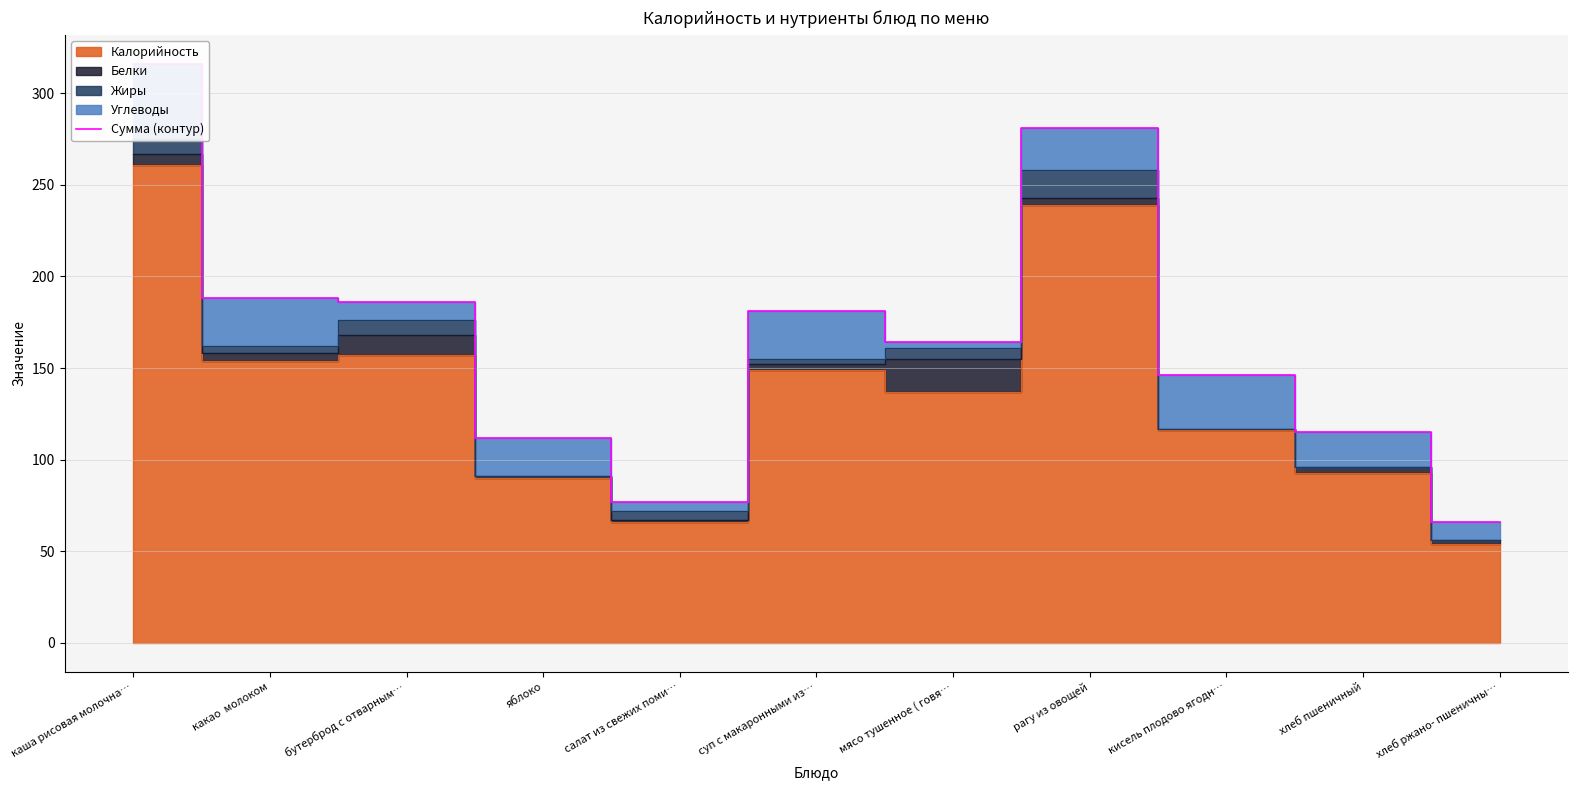

What is the difference between the values at кисель плодово ягодн… and хлеб ржано- пшеничны…?

80